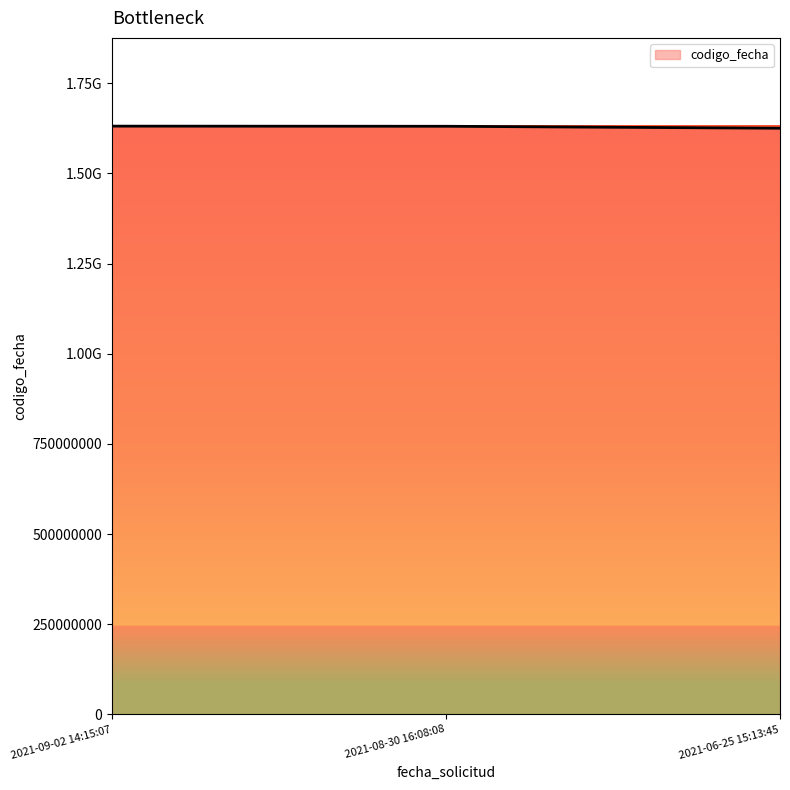

Which category has the highest value across all series?

2021-09-02 14:15:07